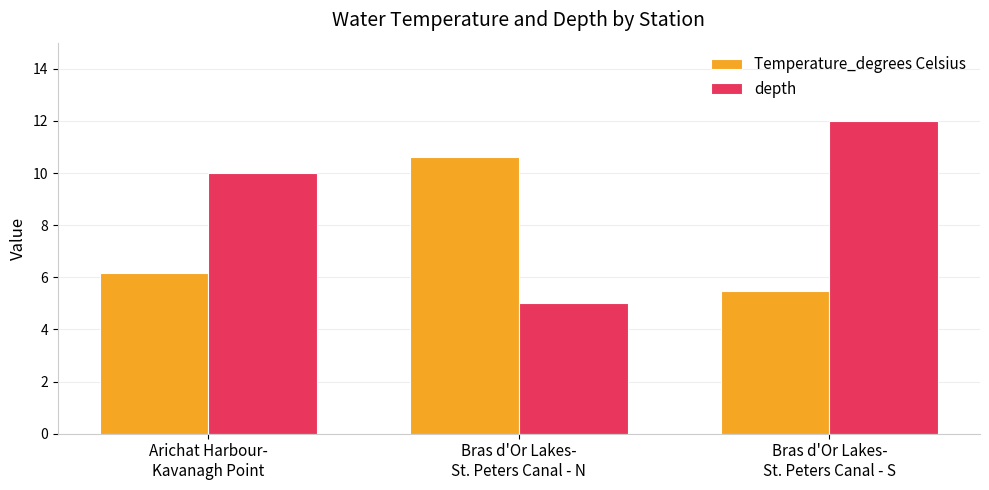

Rank the series by their maximum value, from lowest to highest.

Temperature_degrees Celsius, depth